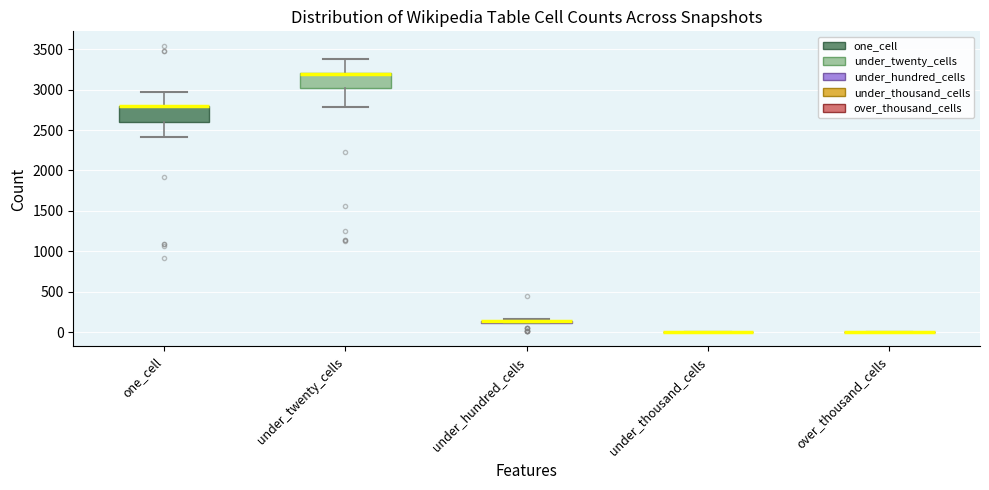

Where is the upper edge of the box for under_twenty_cells on the y-axis? The values are not printed on the chart, so give them approximately, as read against the axis.

3200